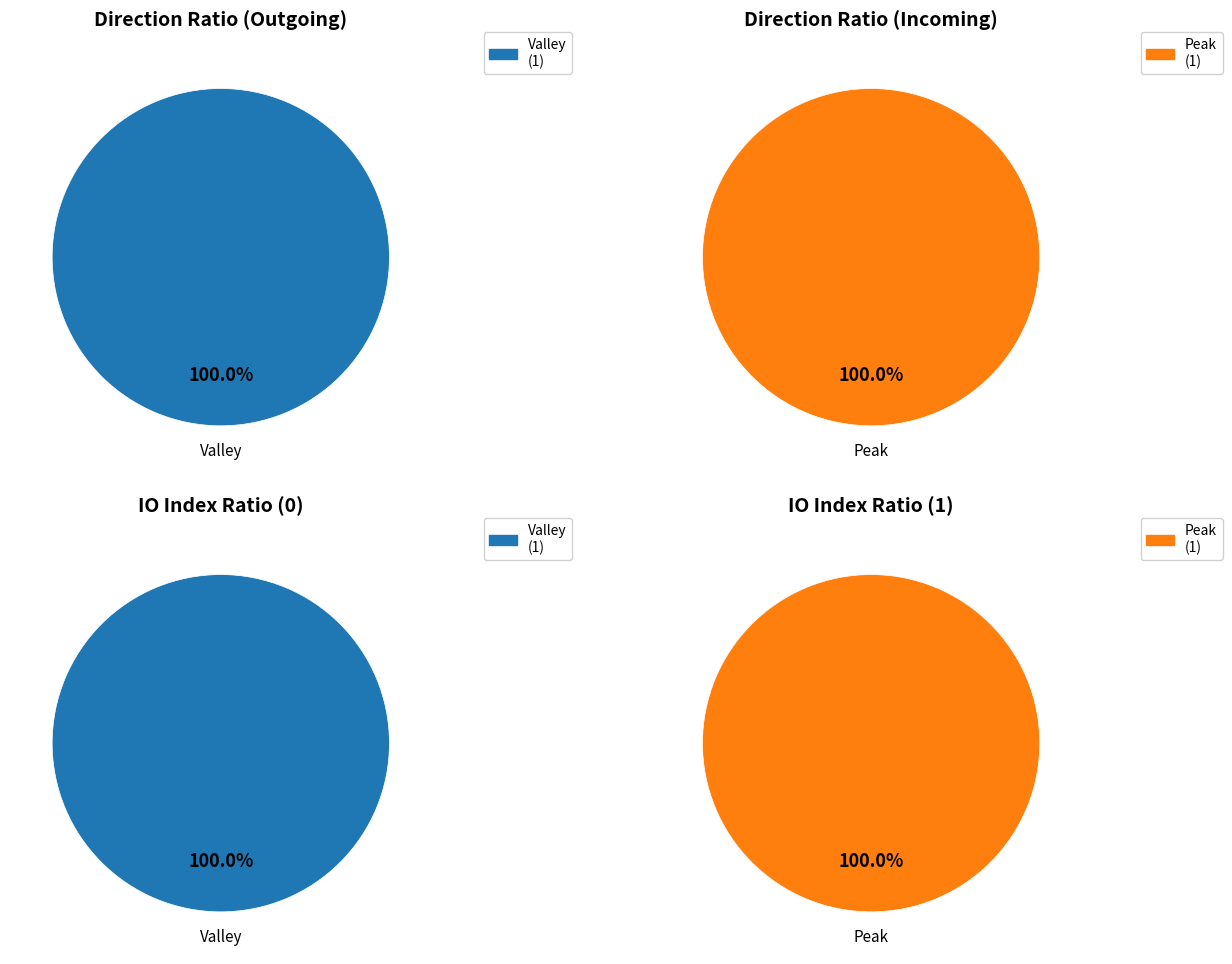

To the nearest percent, what is the combined percentage of 1 and 3?

100%